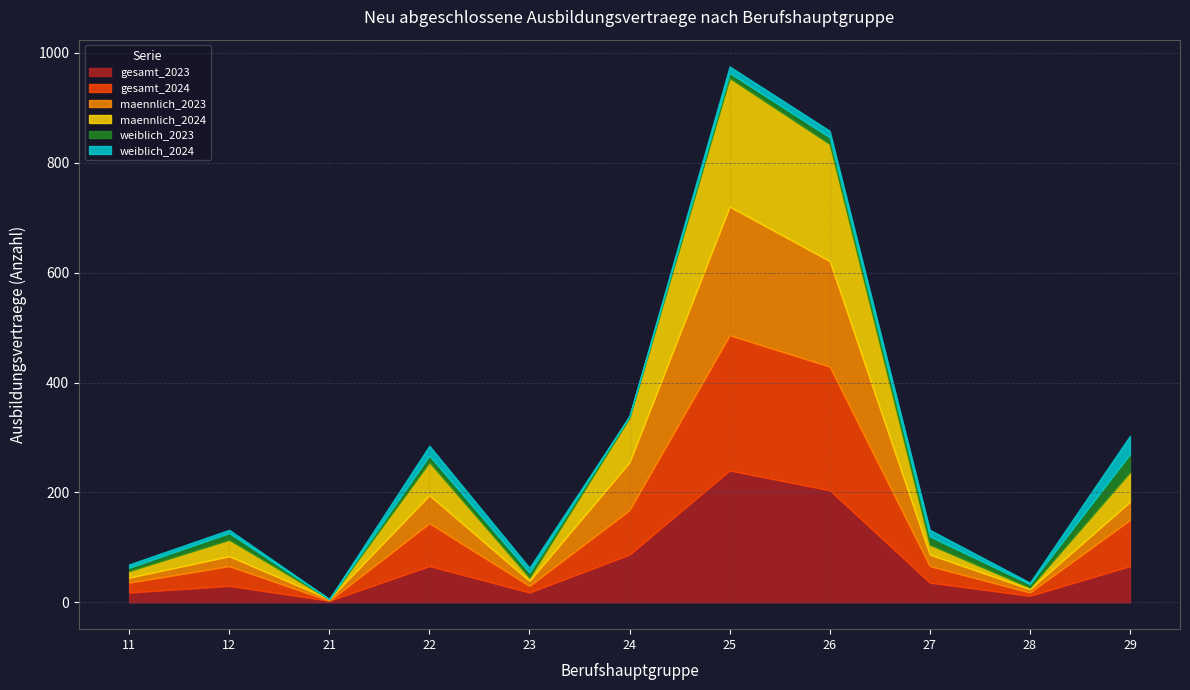

At which category is the sum across all series the highest?

25